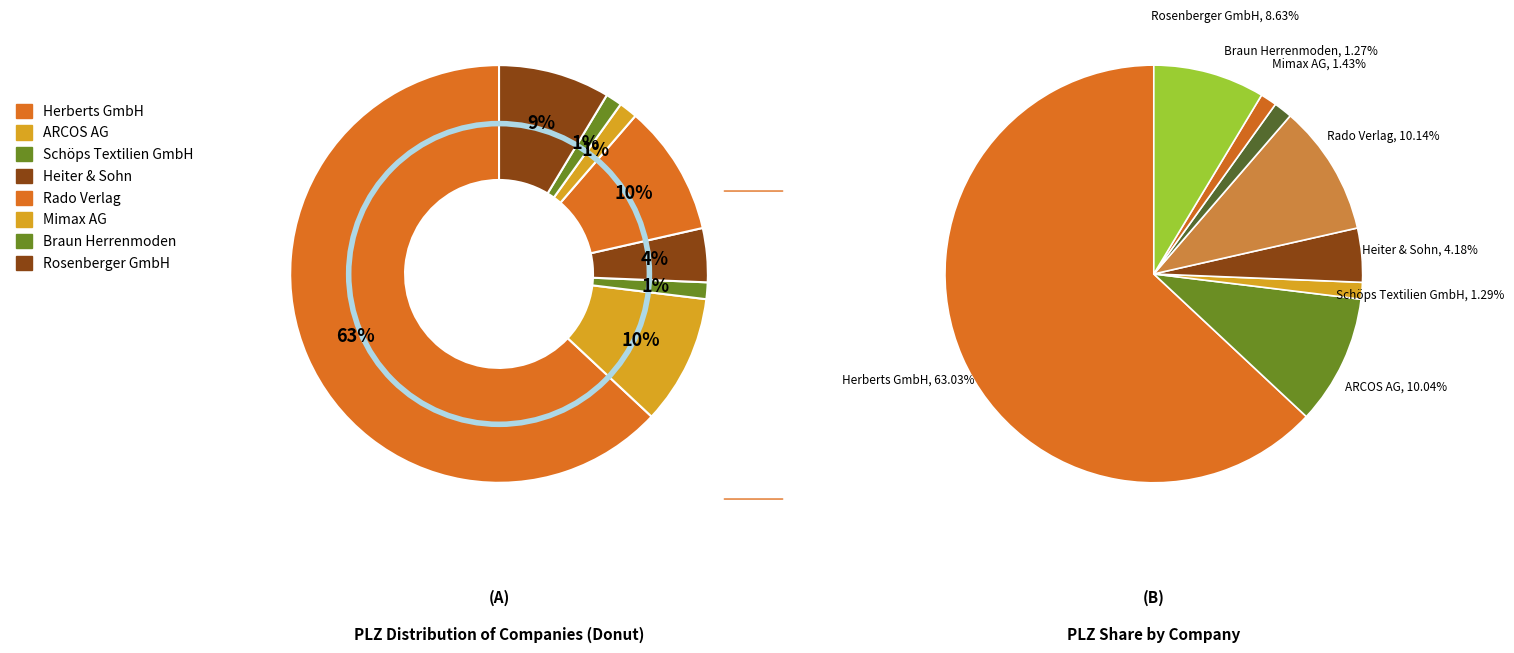

What is the largest slice in the pie chart?

Herberts GmbH